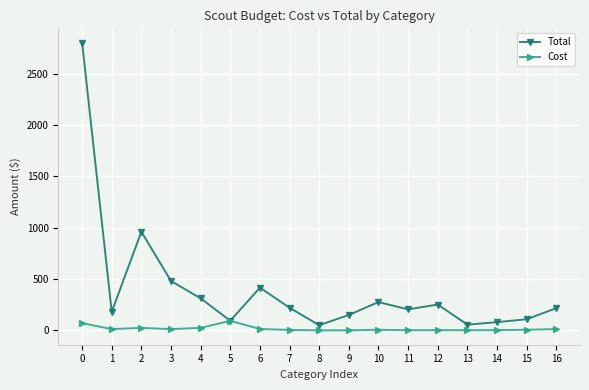

Rank the series by their average value, from lowest to highest.

Cost, Total